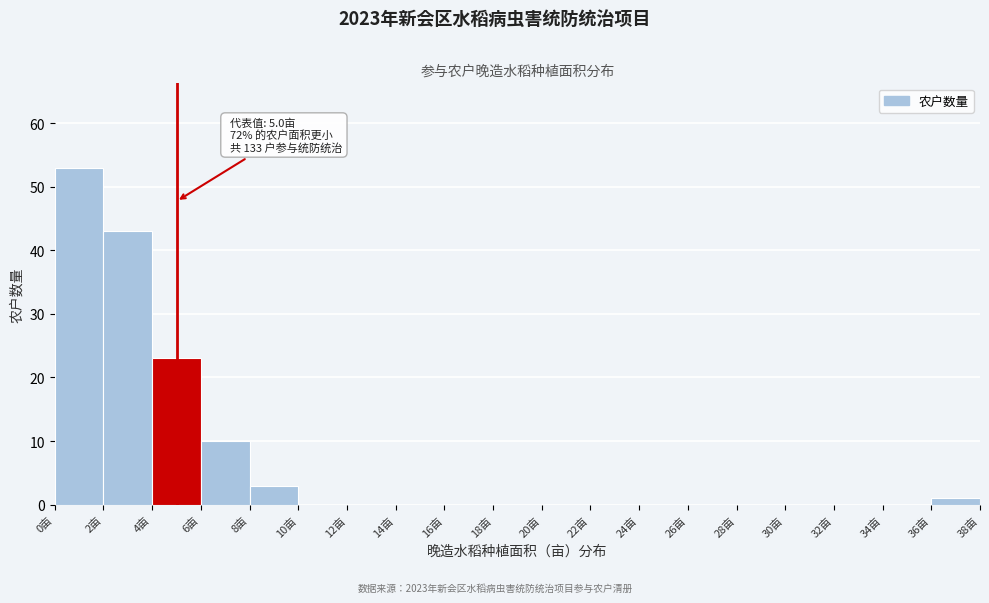

Which range on the x-axis has the tallest bar?

0 to 2